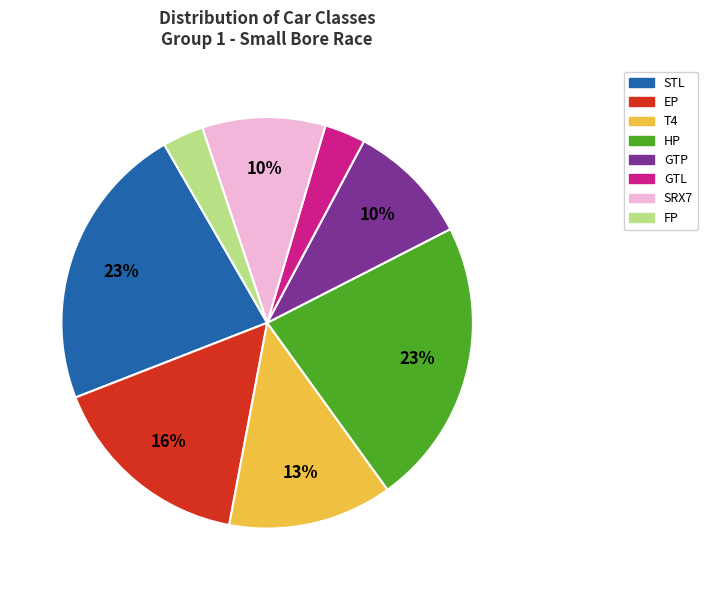

How many slices are in this pie chart?

8